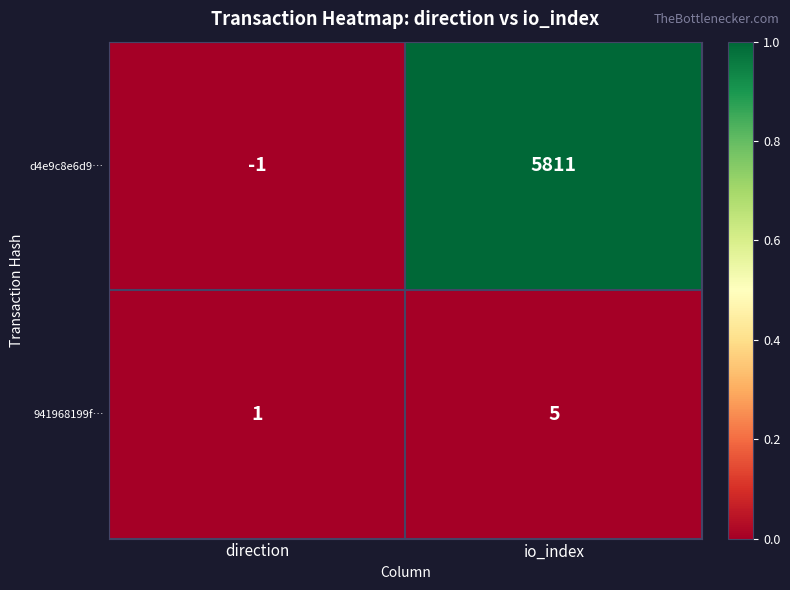

Which series changed the most between direction and io_index?

d4e9c8e6d9…